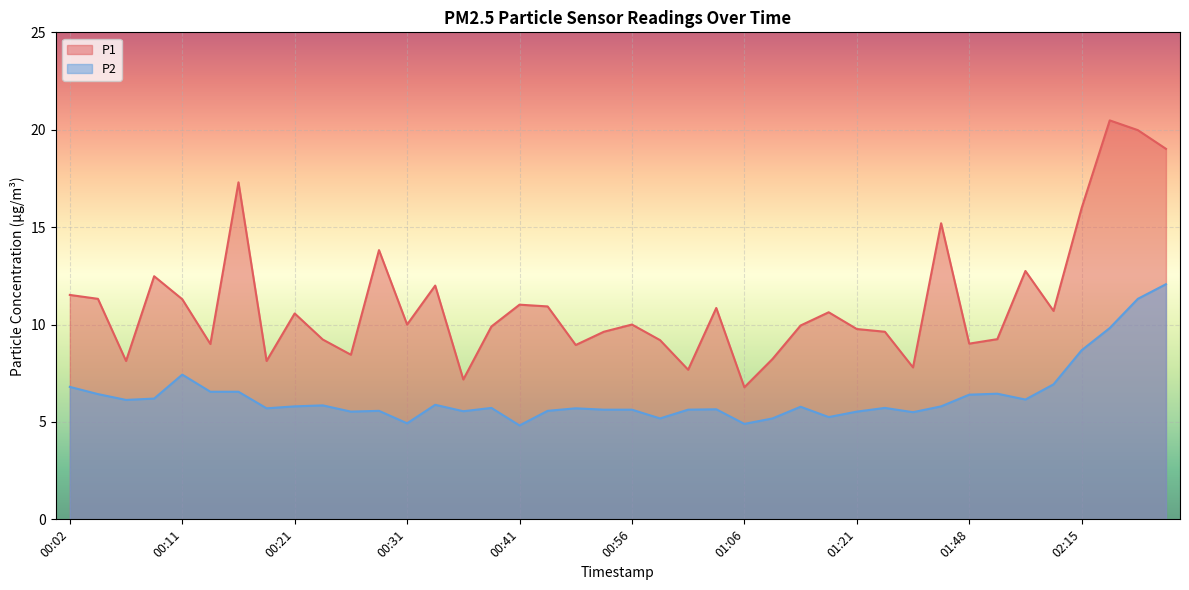

The value of P1 at 01:50 is 13.5. True or false?

False